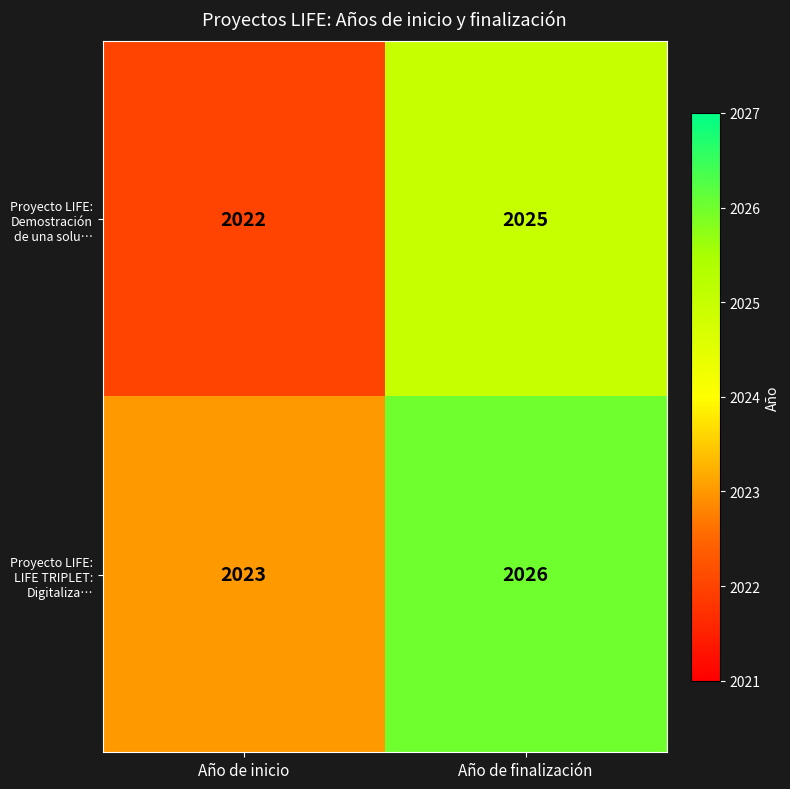

Read the Proyecto LIFE: Demostración de una solu… value at Año de inicio.

2022